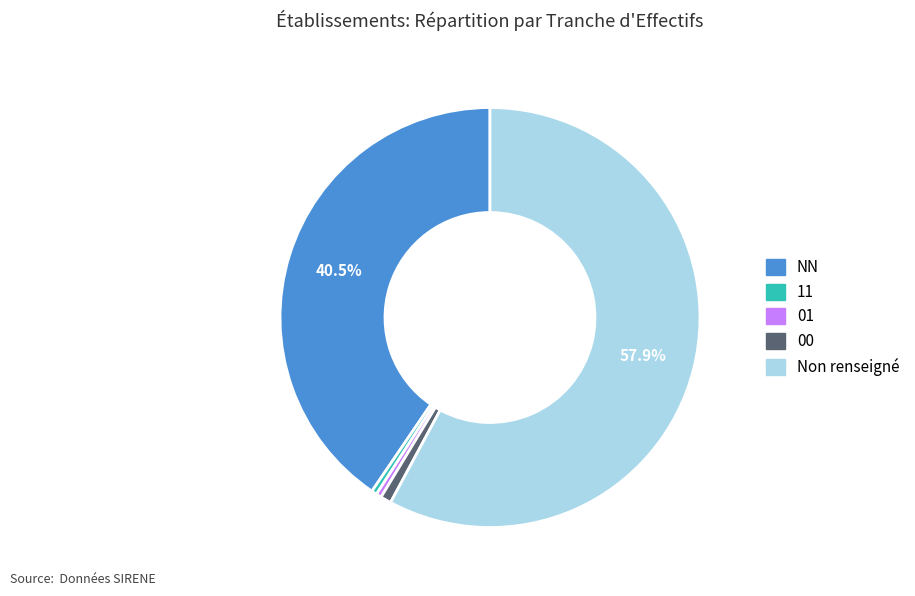

Is there a majority slice in this chart?

Yes